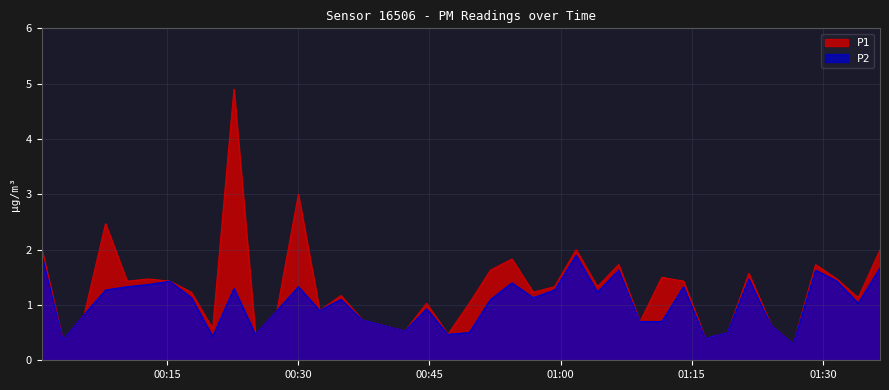

What are all the series names shown in the legend?

P1, P2